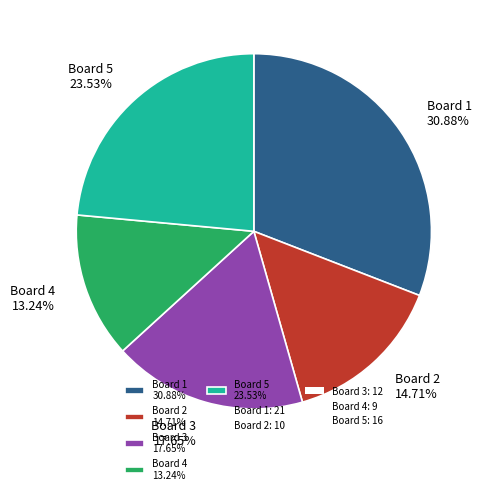

How many segments does this pie chart have?

5